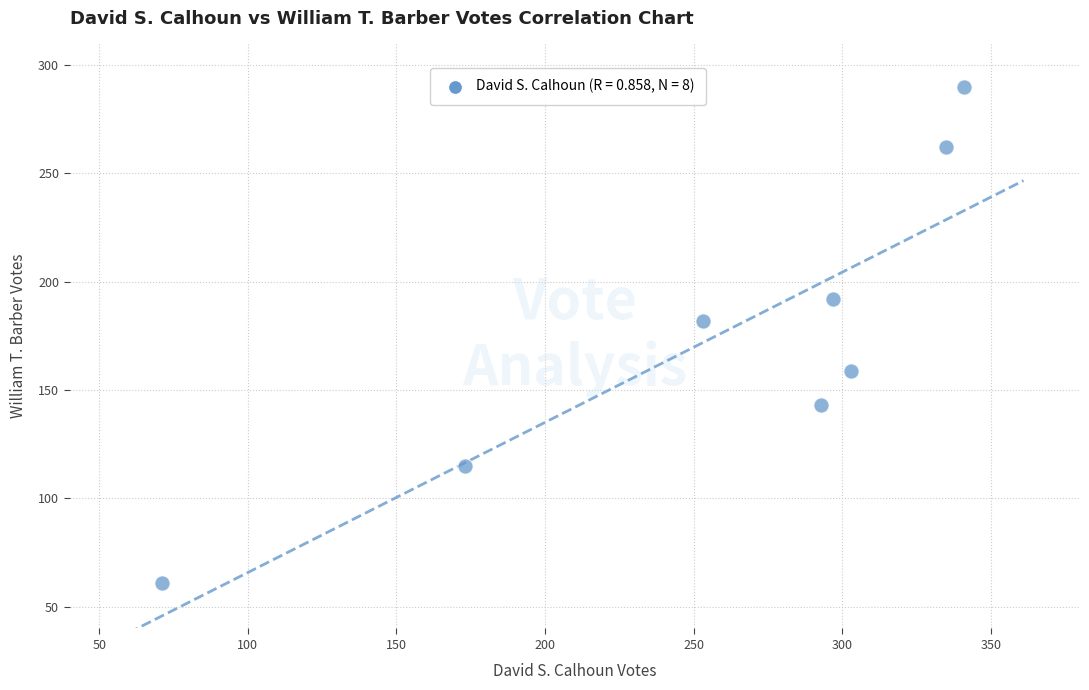

What is the average Y value?

176